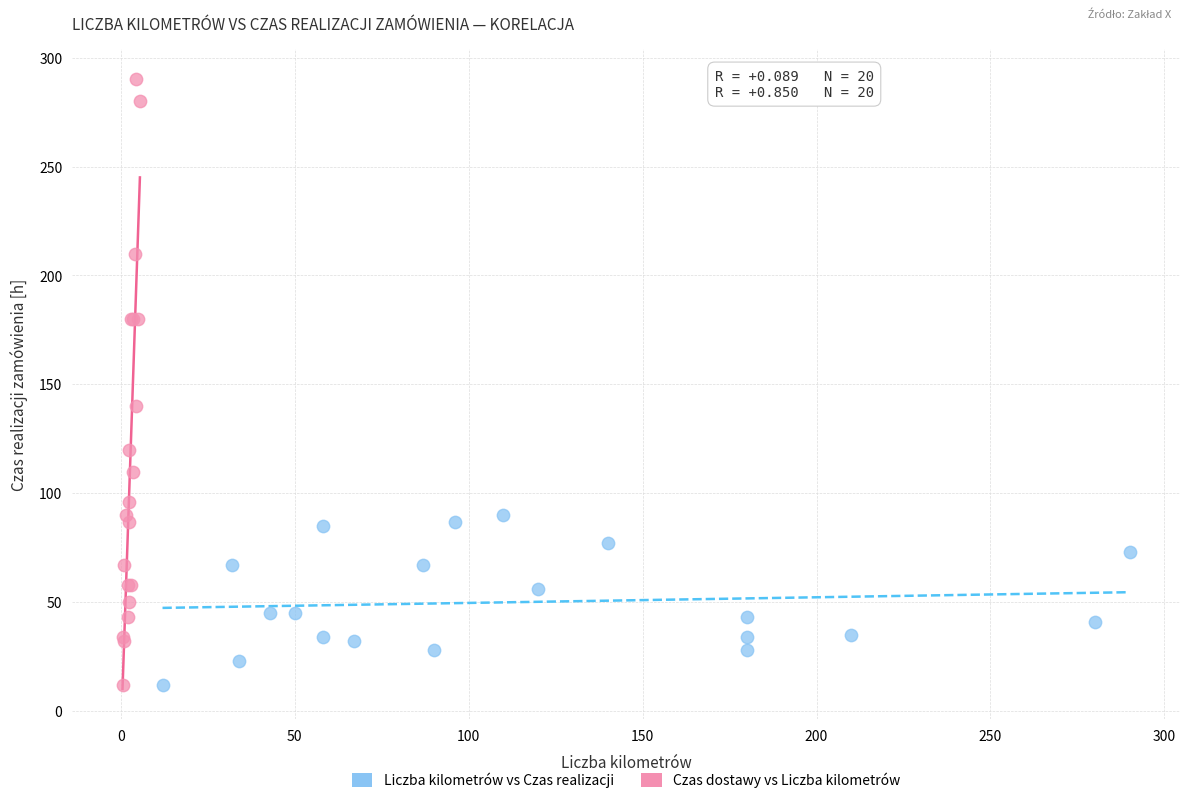

Which series has the largest Y range (max minus min)?

Czas dostawy vs Liczba kilometrów